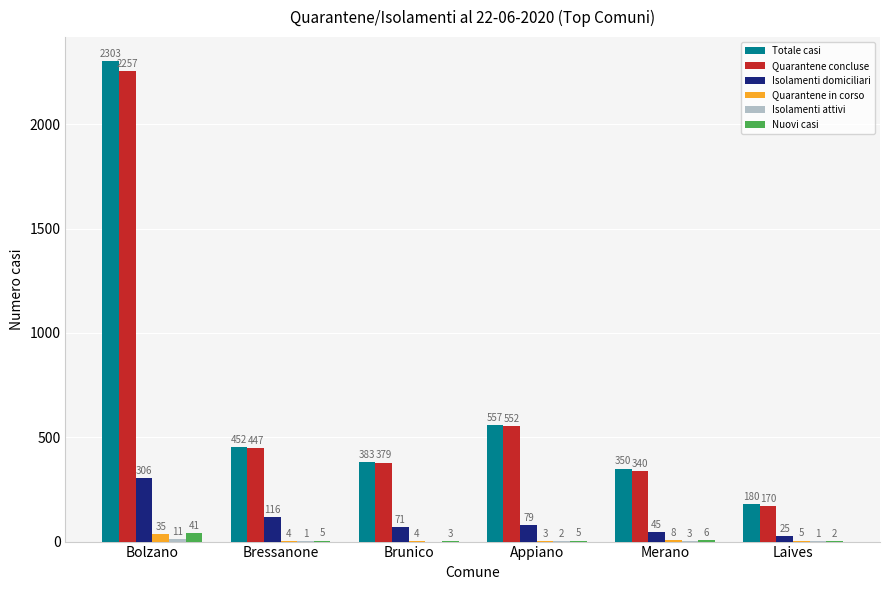

What is the spread (max minus min) of values at Bressanone?

451